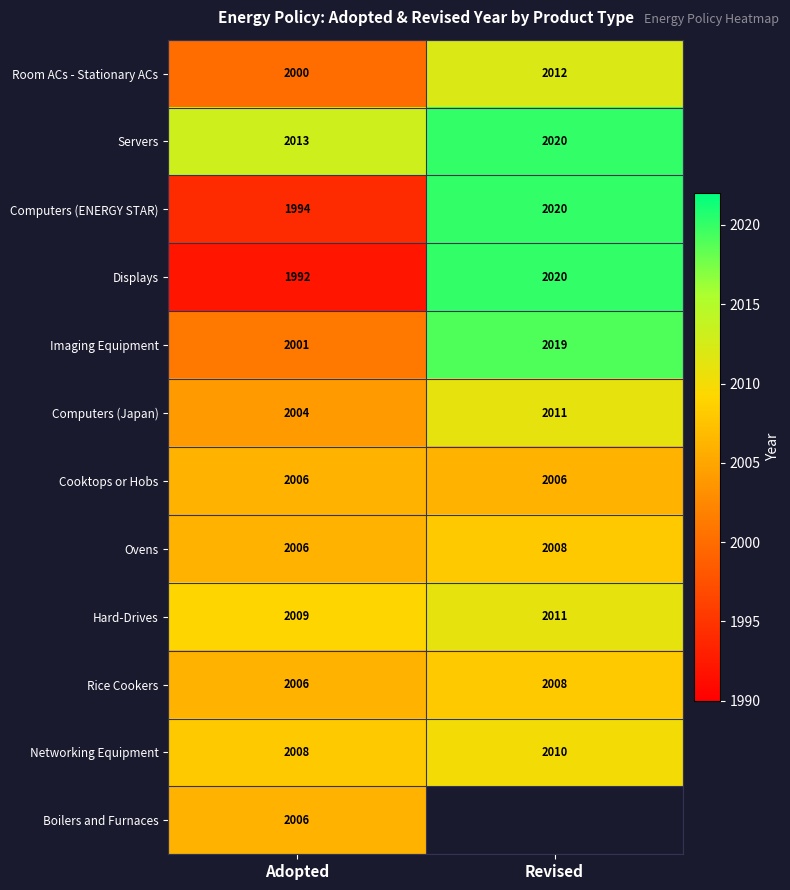

At how many categories does at least one series exceed 2007?

2